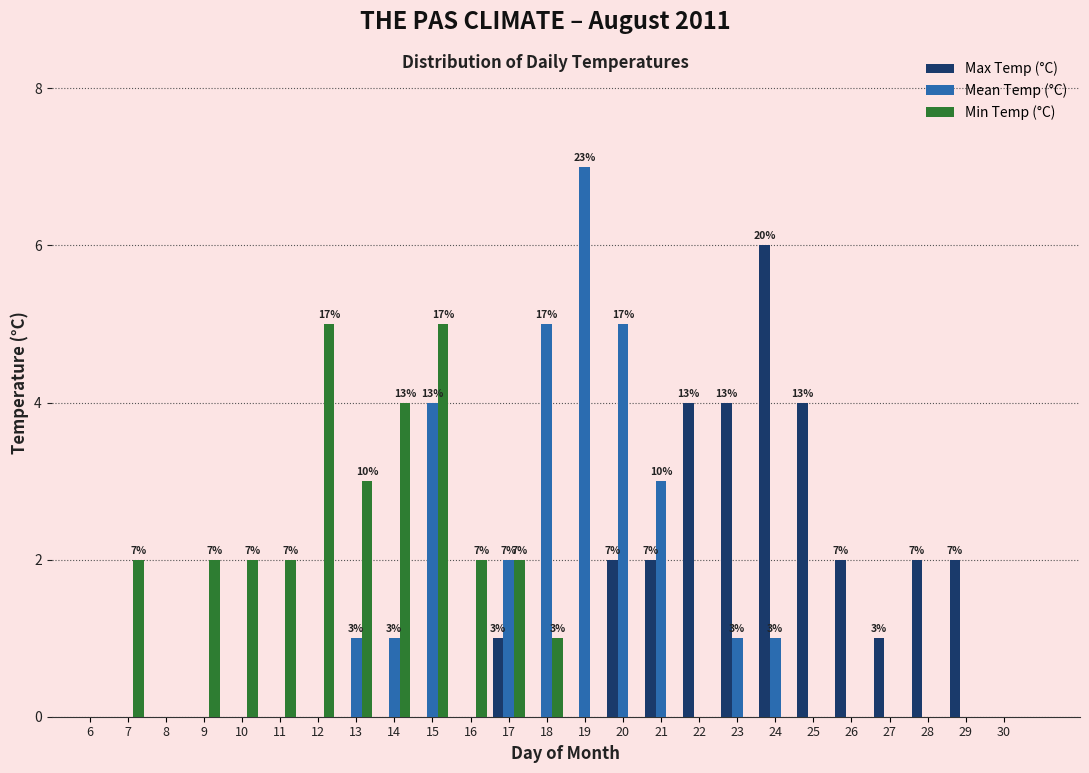

In the Max Temp (°C) series, which range on the x-axis has the tallest bar?

23.5 to 24.5